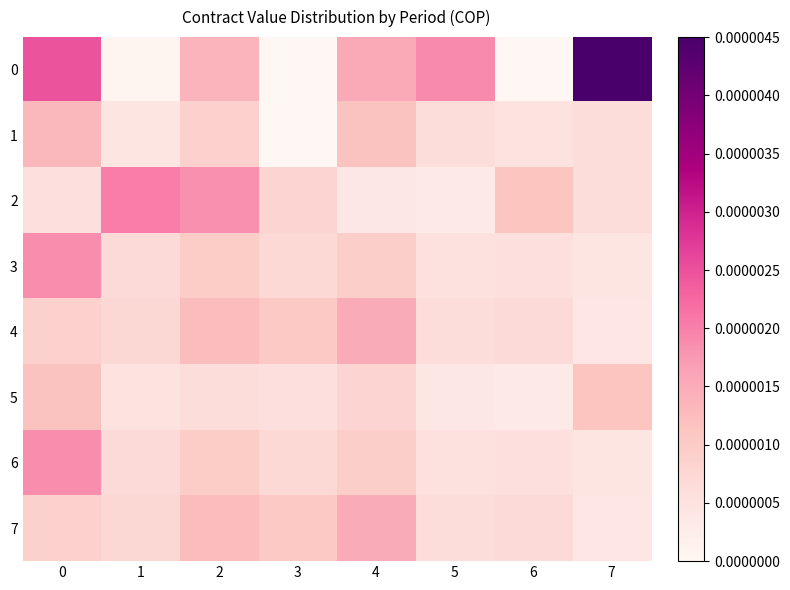

Reading left to right, extract all data points from this chart.

0: 0=0.0	1=0.0	2=0.0	3=0.0	4=0.0	5=0.0	6=0.0	7=0.0
1: 0=0.0	1=0.0	2=0.0	3=0.0	4=0.0	5=0.0	6=0.0	7=0.0
2: 0=0.0	1=0.0	2=0.0	3=0.0	4=0.0	5=0.0	6=0.0	7=0.0
3: 0=0.0	1=0.0	2=0.0	3=0.0	4=0.0	5=0.0	6=0.0	7=0.0
4: 0=0.0	1=0.0	2=0.0	3=0.0	4=0.0	5=0.0	6=0.0	7=0.0
5: 0=0.0	1=0.0	2=0.0	3=0.0	4=0.0	5=0.0	6=0.0	7=0.0
6: 0=0.0	1=0.0	2=0.0	3=0.0	4=0.0	5=0.0	6=0.0	7=0.0
7: 0=0.0	1=0.0	2=0.0	3=0.0	4=0.0	5=0.0	6=0.0	7=0.0